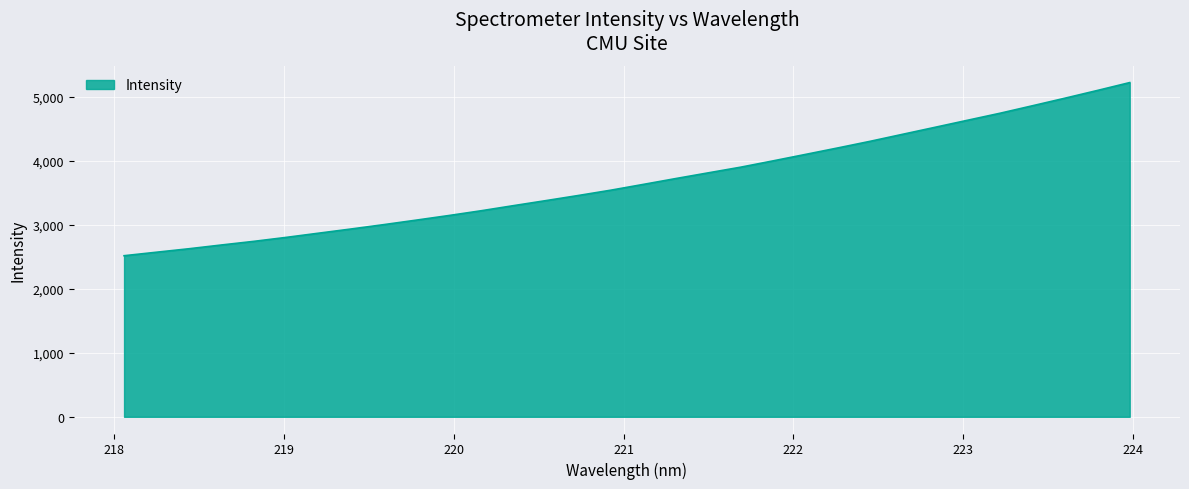

What is the greatest value displayed?

5223.7